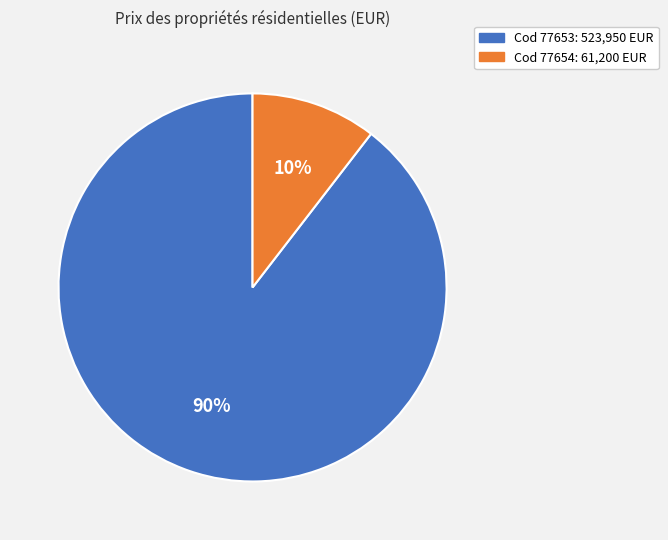

Is there any slice that represents more than half of the pie?

Yes